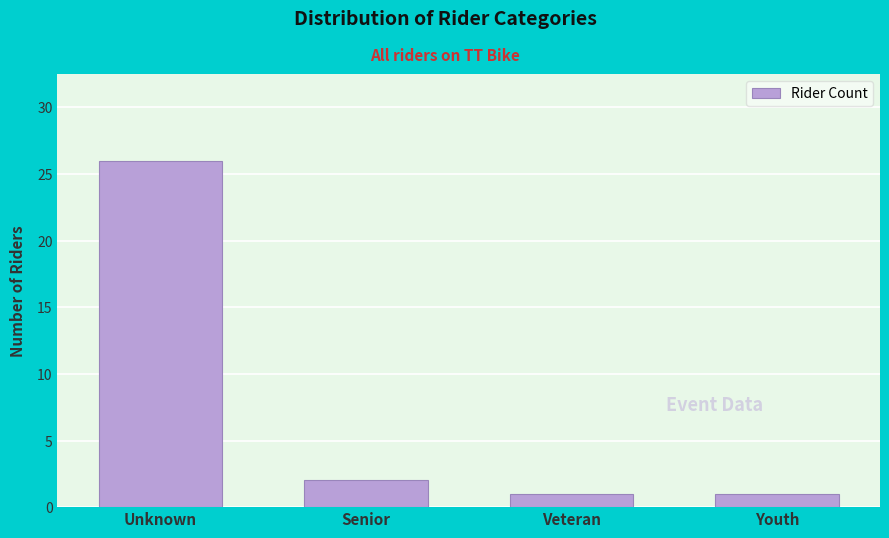

Reading right to left, list all the values displayed in this chart.

1	1	2	26